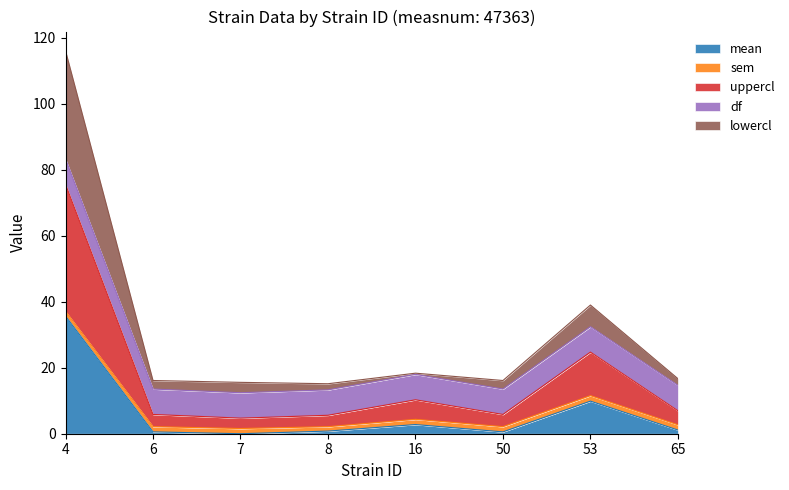

What is the sum of the uppercl values at 6 and 7?

10.6